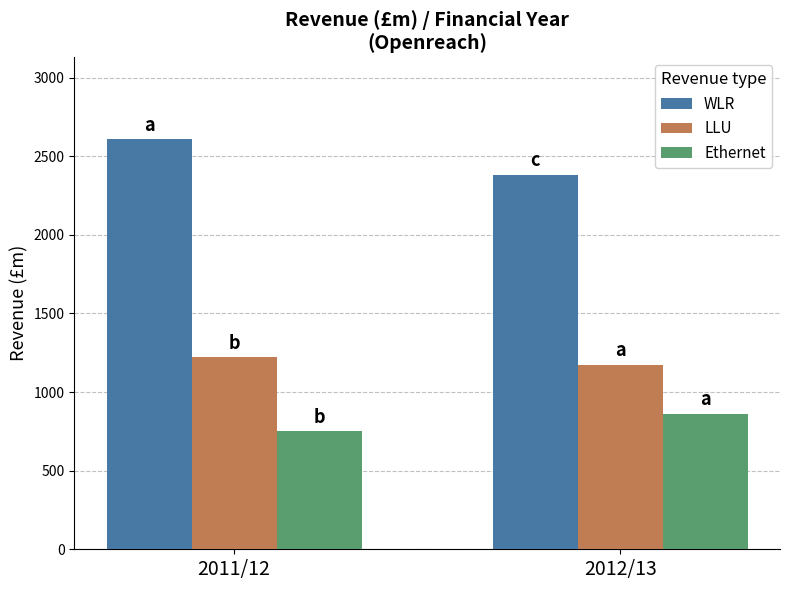

Reading left to right, extract all data points from this chart.

WLR: 2011/12=2607	2012/13=2380
LLU: 2011/12=1220	2012/13=1173
Ethernet: 2011/12=750	2012/13=861